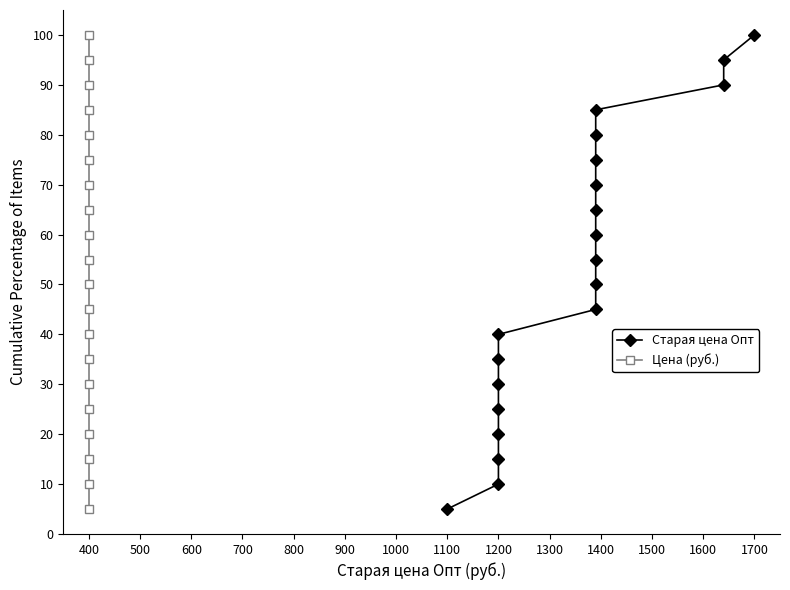

List the series in order of their peak value, highest first.

Старая цена Опт, Цена (руб.)